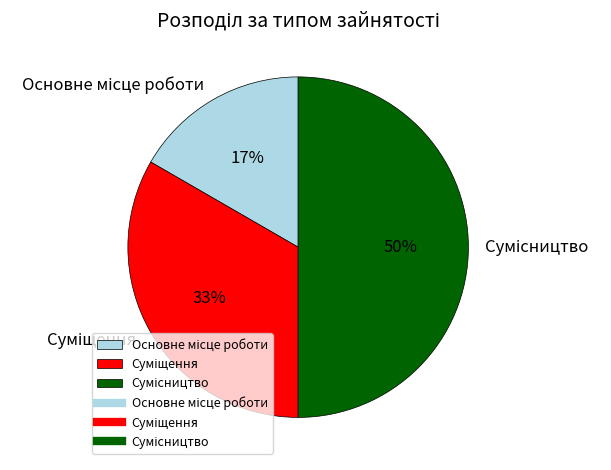

To the nearest percent, what is the difference between the largest and smallest slice percentages?

33%